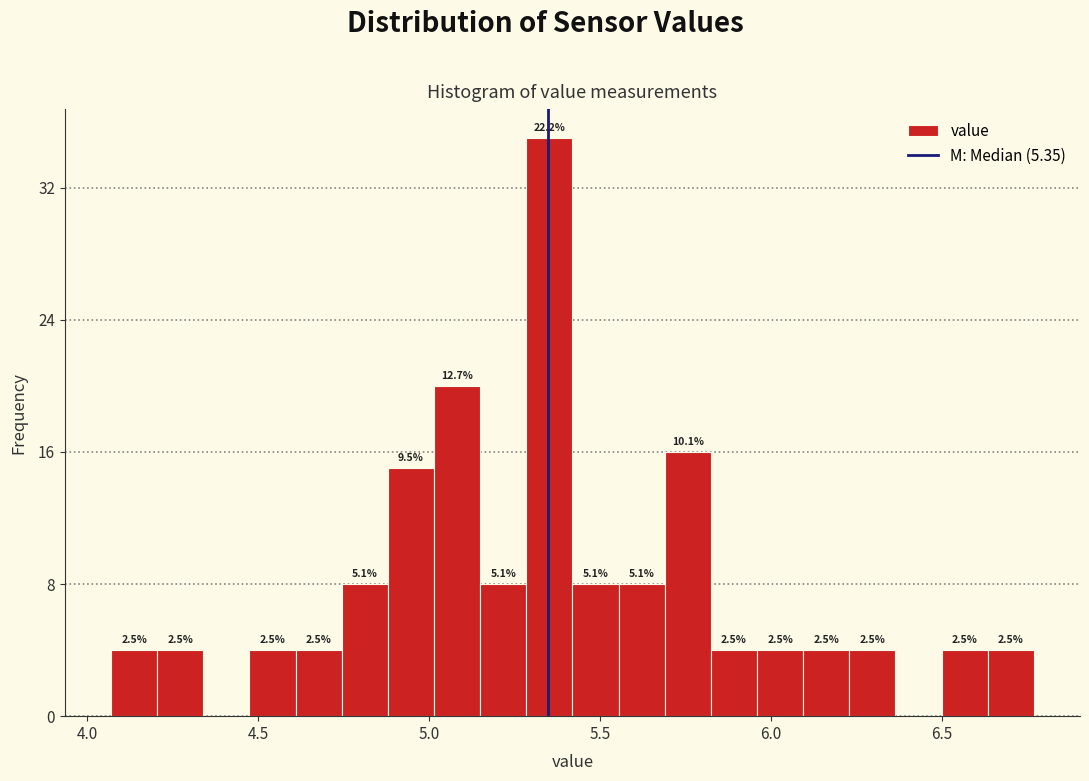

Around what value on the x-axis is the tallest bar? Give the approximate position of its centre, as read against the axis.

5.35